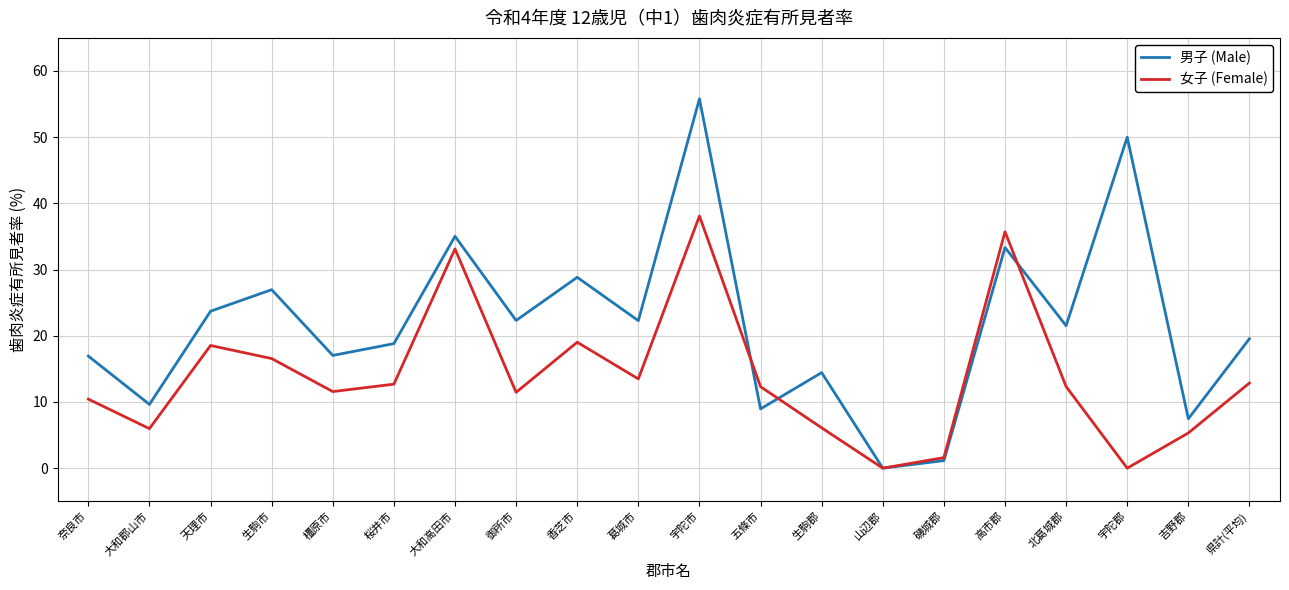

How many interior local peaks does the 女子 (Female) series have?

5